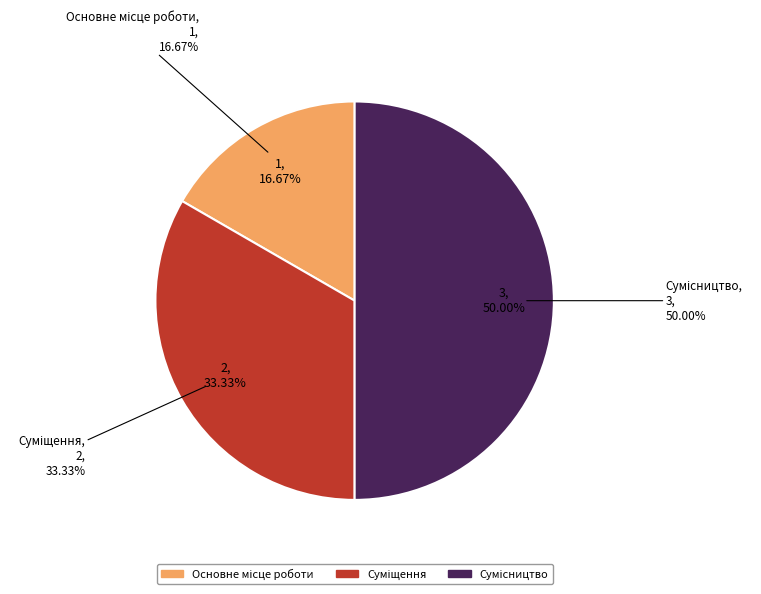

Approximately how many times larger is the value at Суміщення compared to Основне місце роботи?

2.0